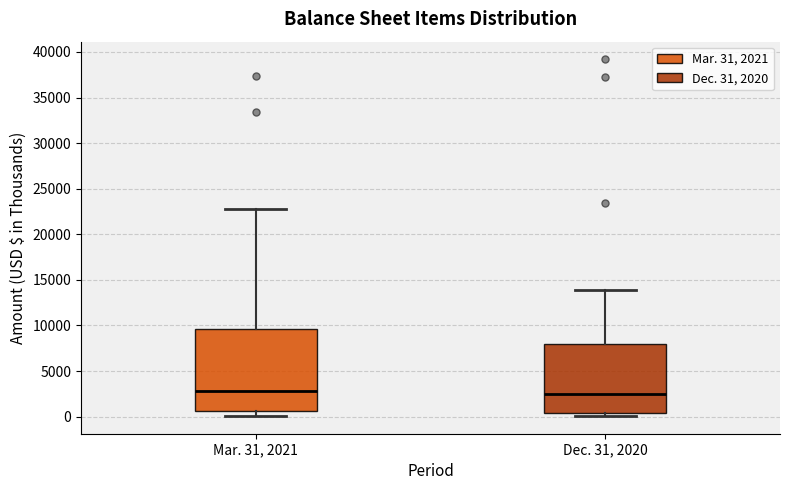

Reading left to right, transcribe this box plot: for each box, give where its median line is, the range the box spans, and where its two whiskers end, as read against the y-axis. The values are not printed on the chart, so give them approximately, as read against the axis.

Mar. 31, 2021: median 3000, box 500 to 9500, whiskers 0 to 22500
Dec. 31, 2020: median 2500, box 500 to 8000, whiskers 0 to 14000